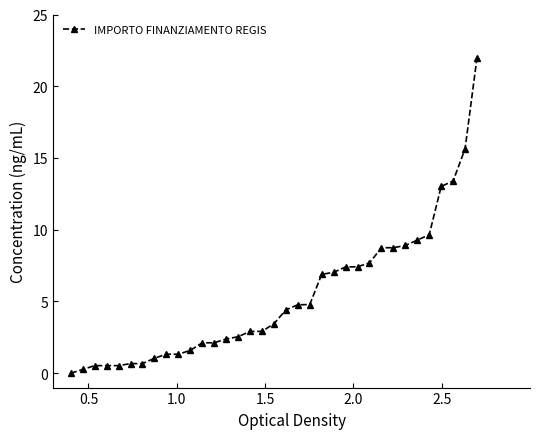

What is the maximum value shown in the chart?

22.0